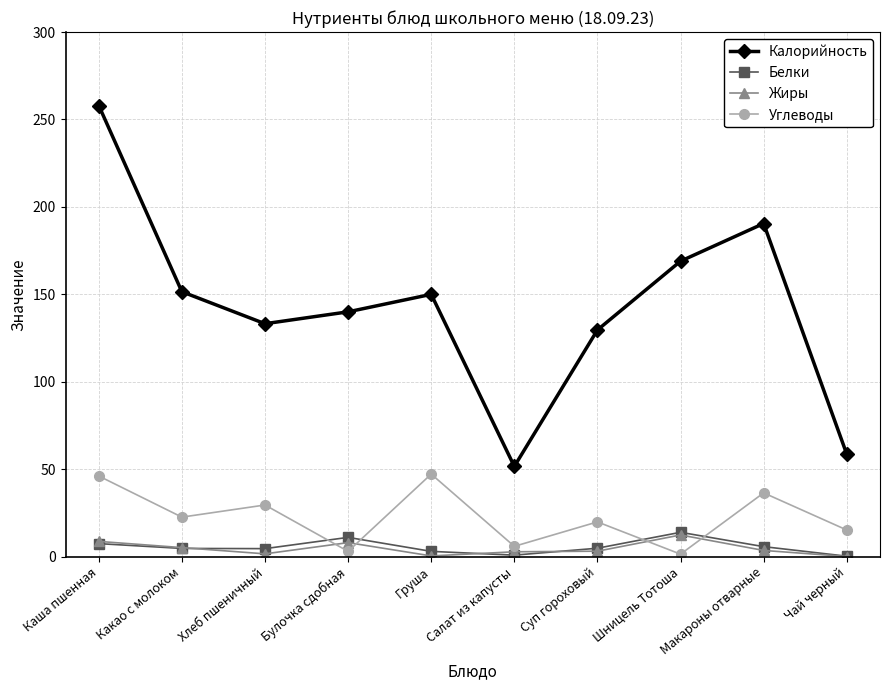

How many lines are shown in the chart?

4